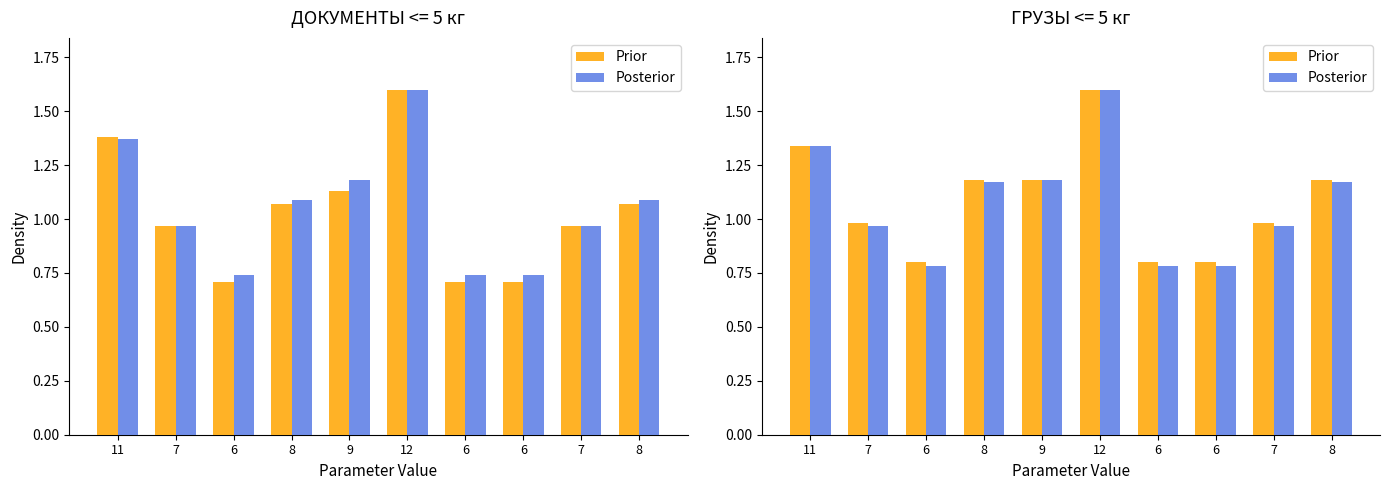

What is the value of the Posterior bar at the 4th from the left?

1.2